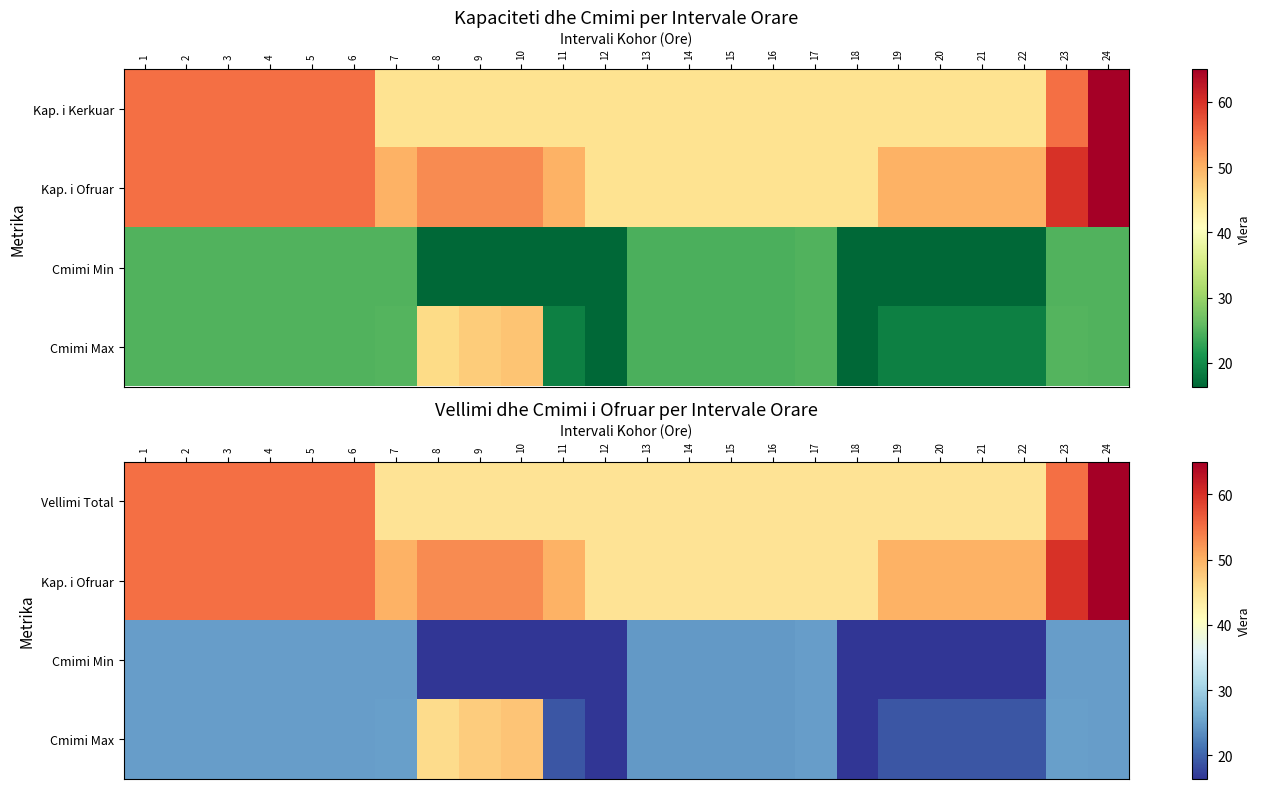

True or false: Kap. i Ofruar has a value of 77.9 at 22.

False